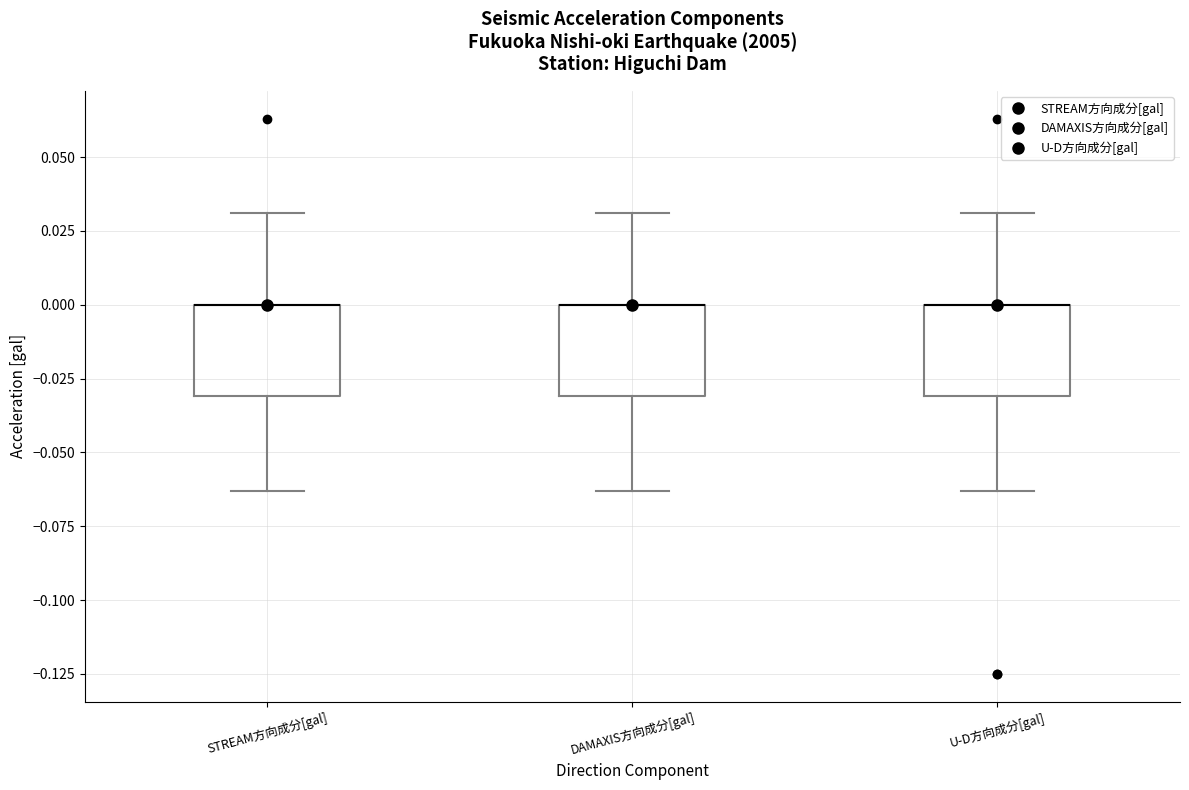

Where is the lower edge of the box for STREAM方向成分[gal] on the y-axis? The values are not printed on the chart, so give them approximately, as read against the axis.

-0.030